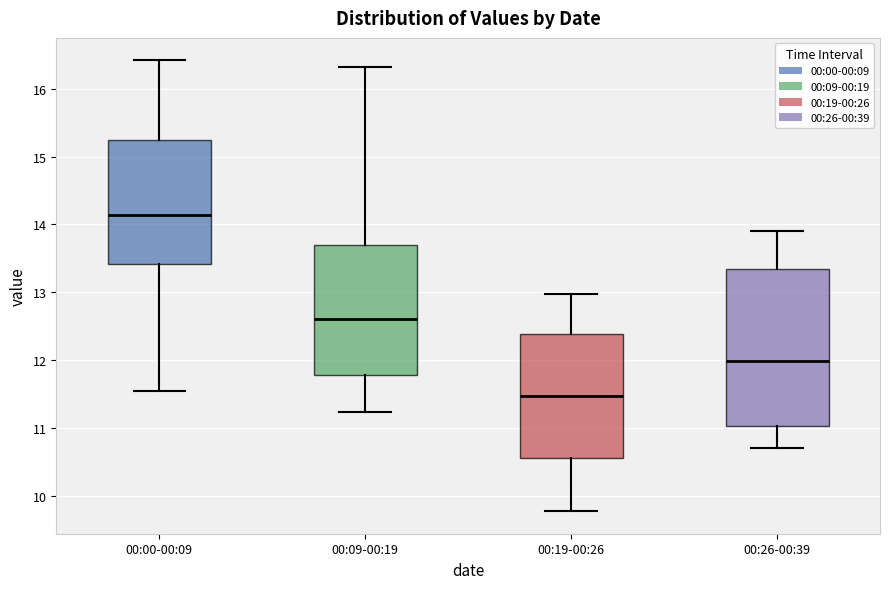

Reading left to right, transcribe this box plot: for each box, give where its median line is, the range the box spans, and where its two whiskers end, as read against the y-axis. The values are not printed on the chart, so give them approximately, as read against the axis.

00:00-00:09: median 14.1, box 13.4 to 15.3, whiskers 11.6 to 16.4
00:09-00:19: median 12.6, box 11.8 to 13.7, whiskers 11.2 to 16.3
00:19-00:26: median 11.5, box 10.5 to 12.4, whiskers 9.8 to 13.0
00:26-00:39: median 12.0, box 11.0 to 13.4, whiskers 10.7 to 13.9